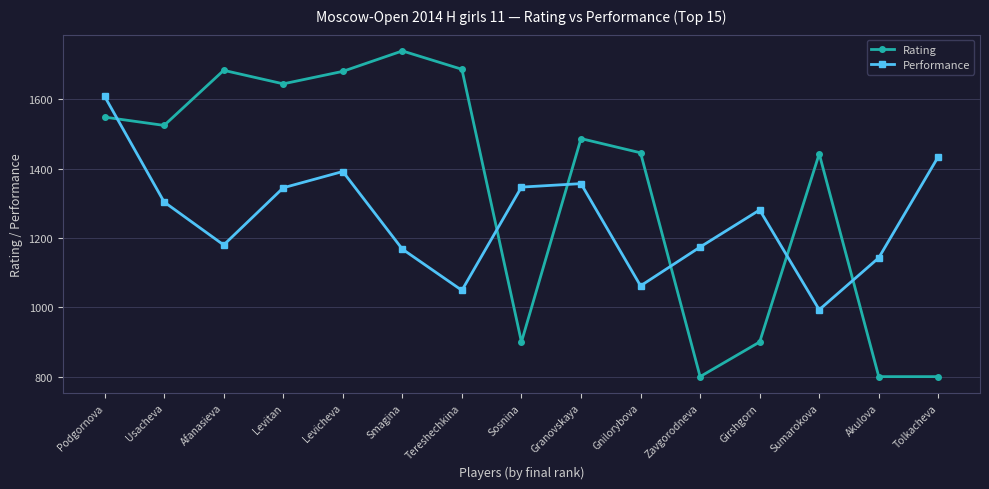

Does the chart have visible grid lines?

Yes